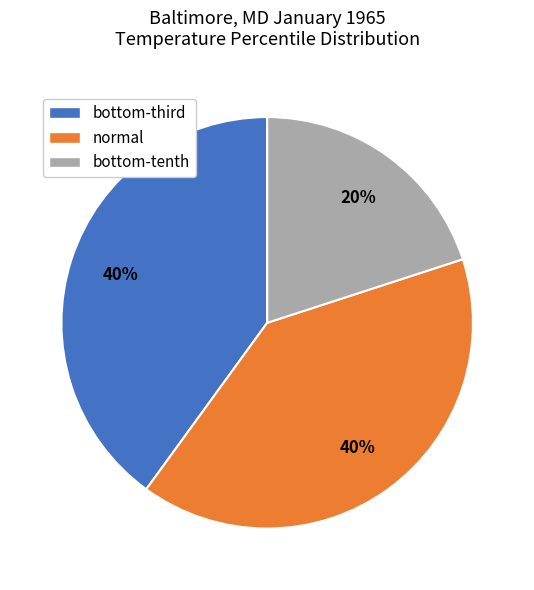

To the nearest percent, what is the difference between the largest and smallest slice percentages?

20%